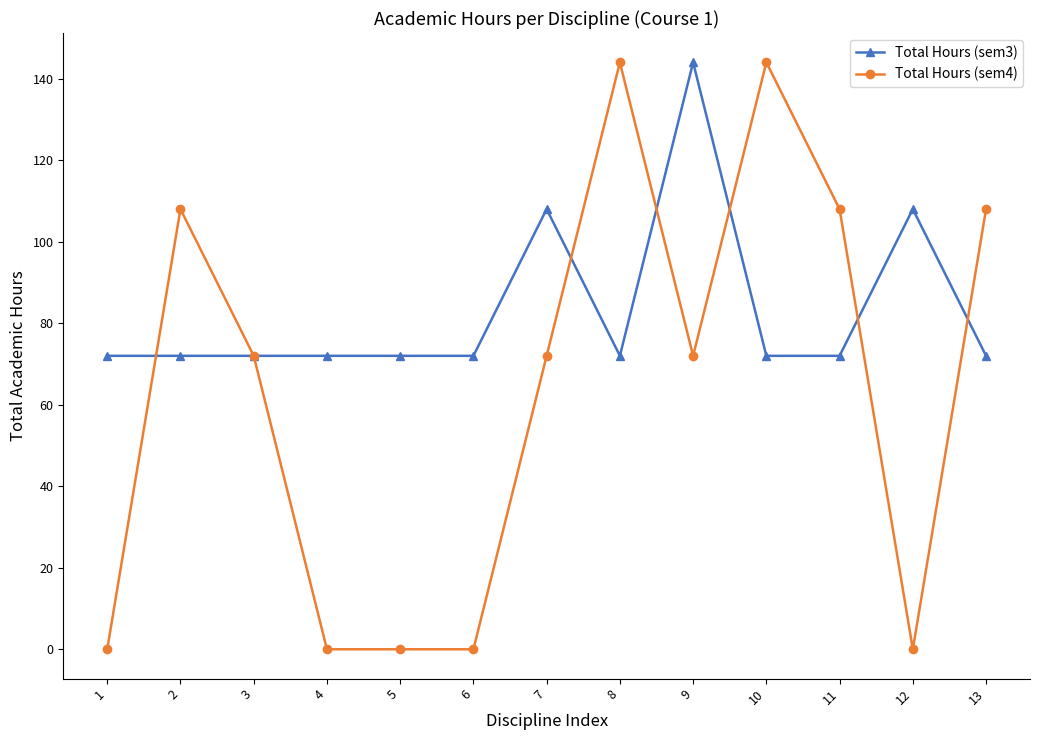

True or false: Total Hours (sem4) has a value of 108 at 11.

True